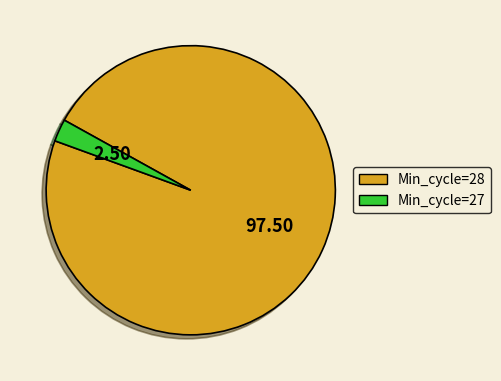

Between Min_cycle=27 and Min_cycle=28, which is larger?

Min_cycle=28